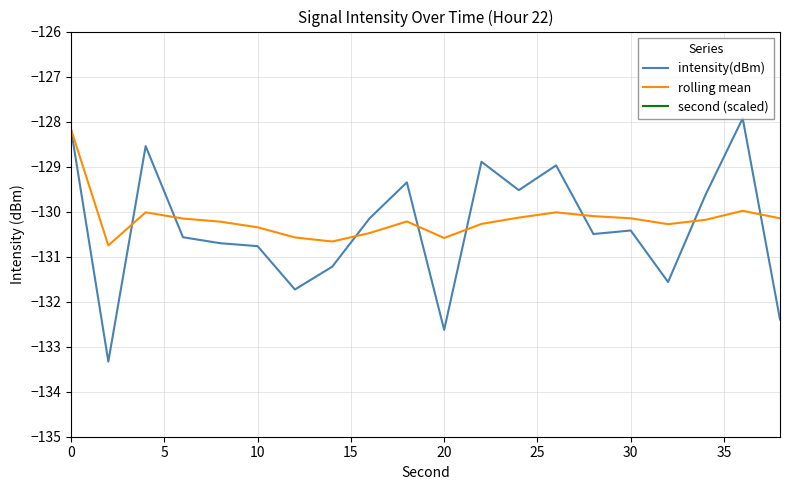

What is the minimum value for second (scaled)?

-261.0